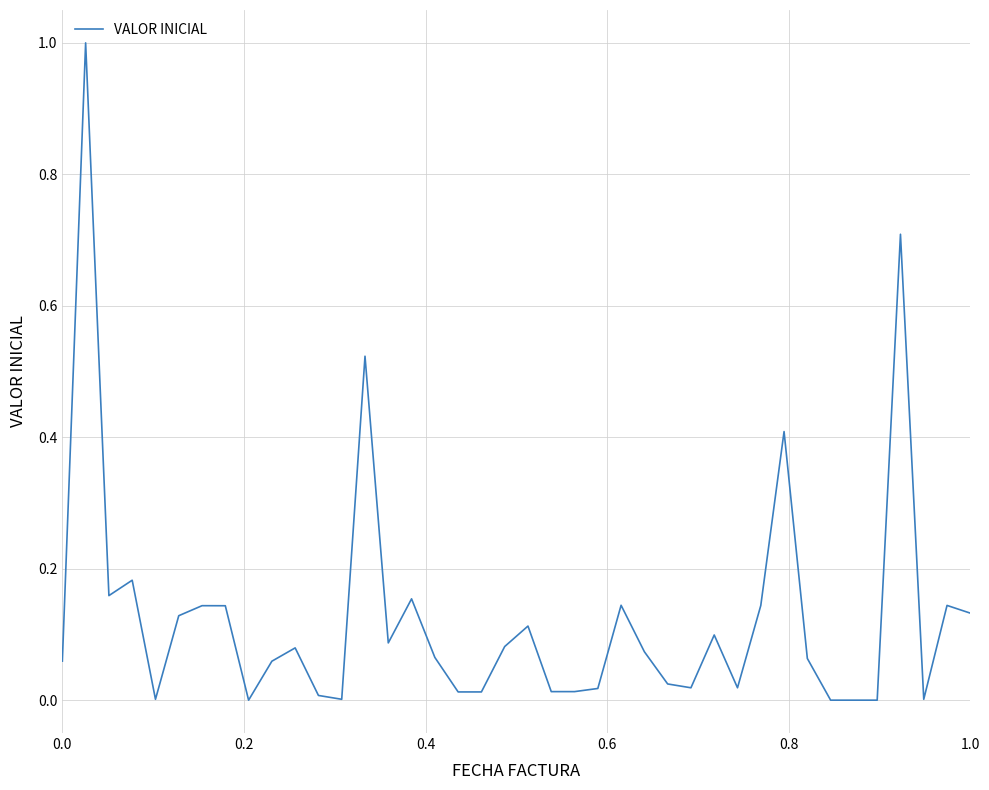

Does the chart have visible grid lines?

Yes